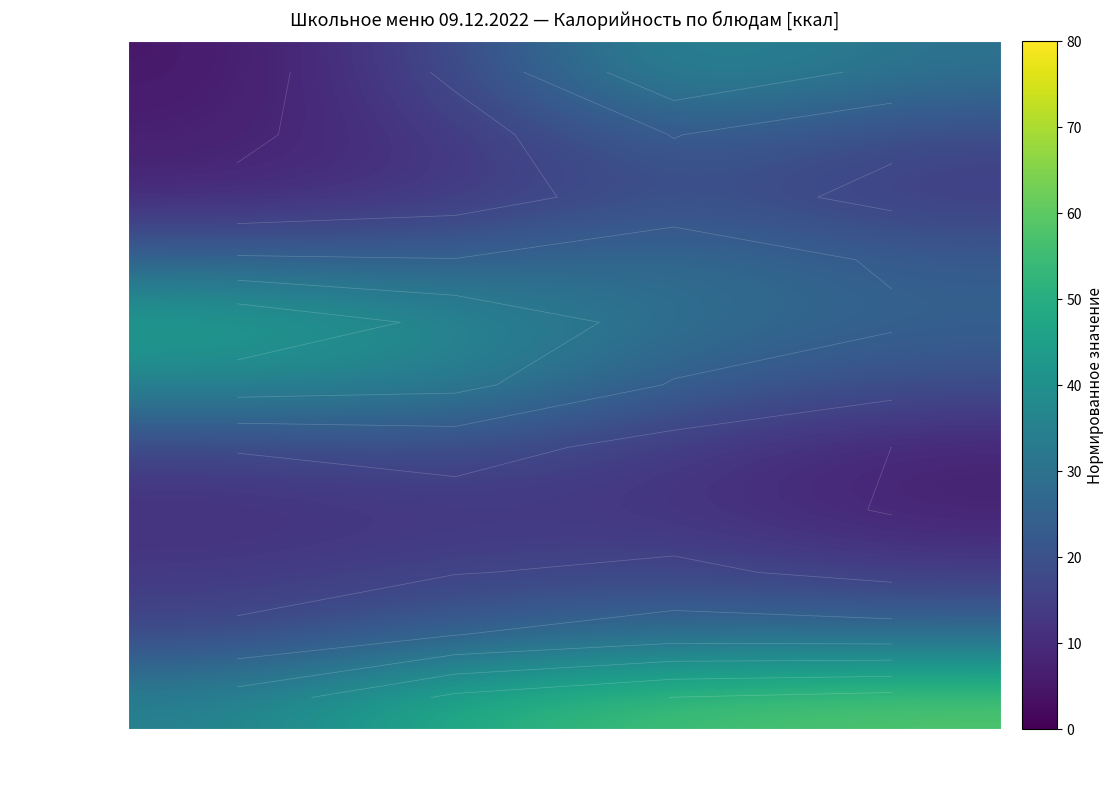

At which label is хлеб closest to 15?

Жиры